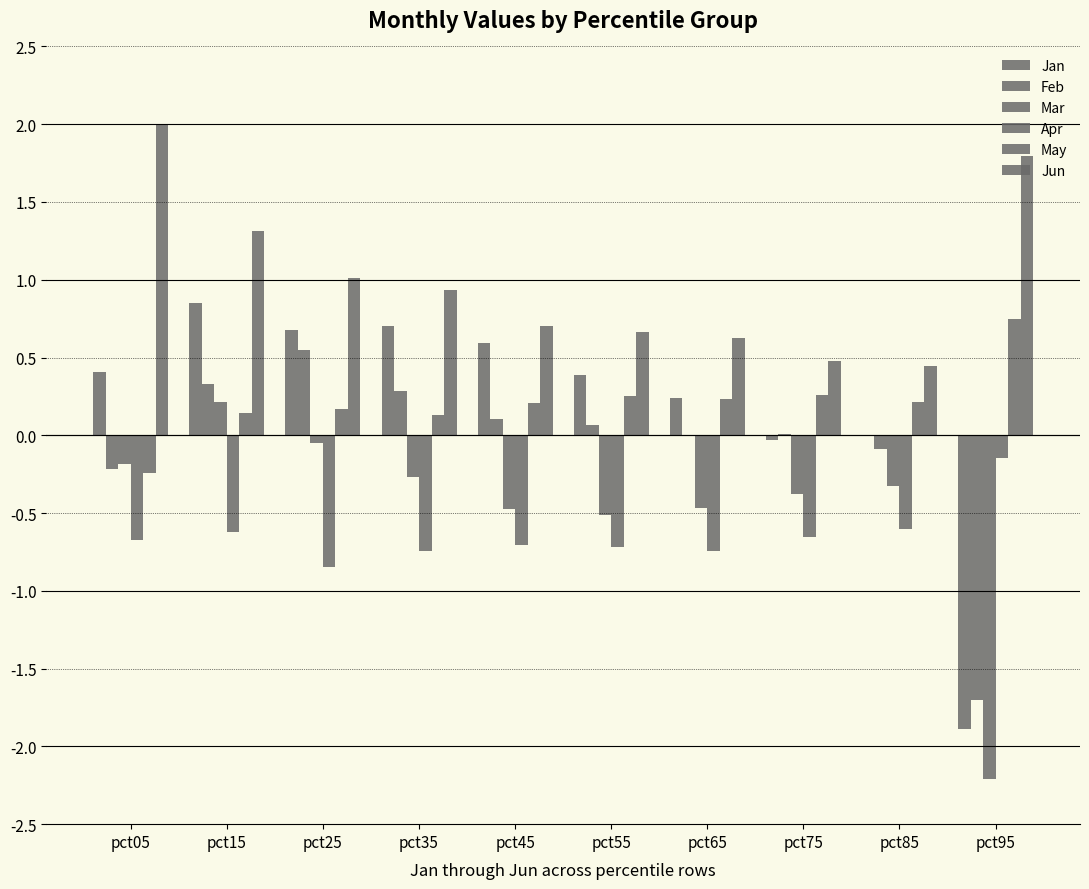

Does the chart contain stacked bars?

No